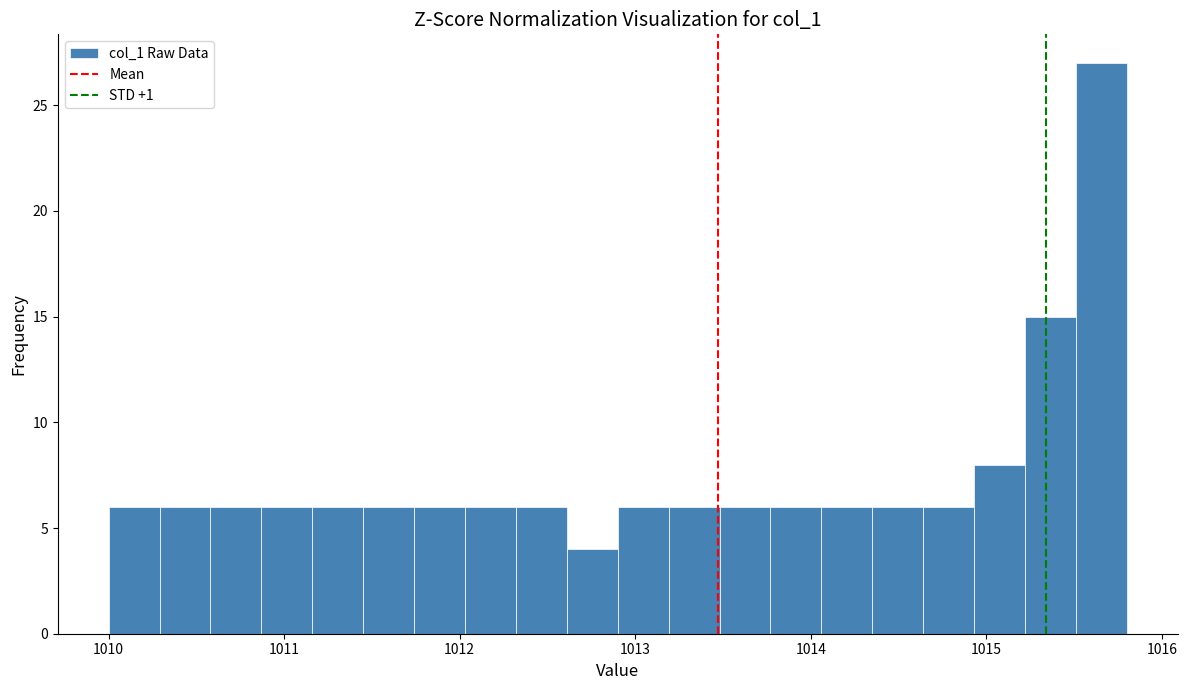

Read against the x-axis, roughly where is the centre of the tallest bar?

1015.7